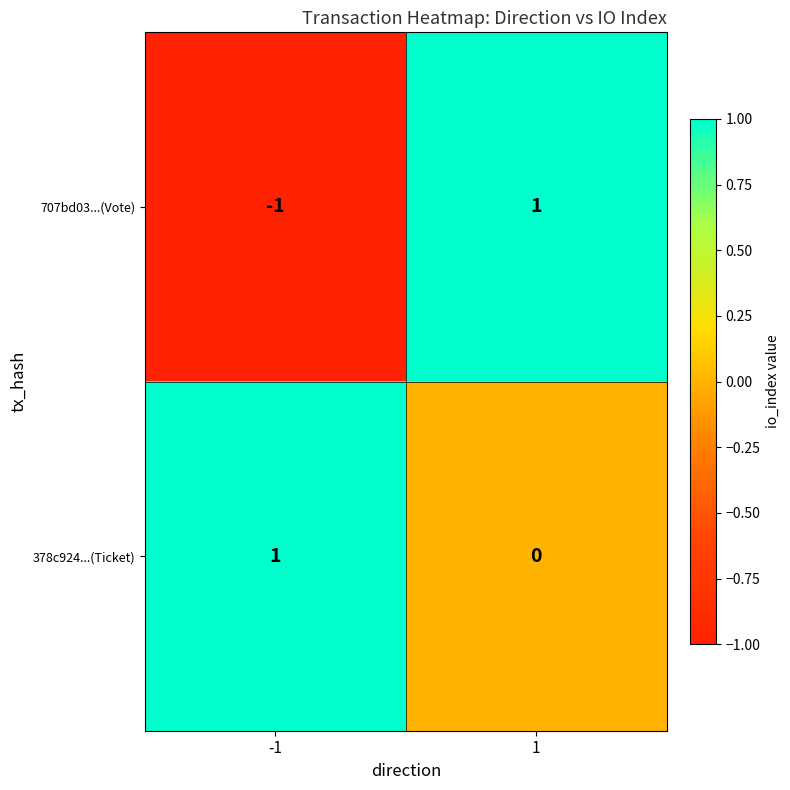

The 707bd03...(Vote) series shows -1 at -1. True or false?

True